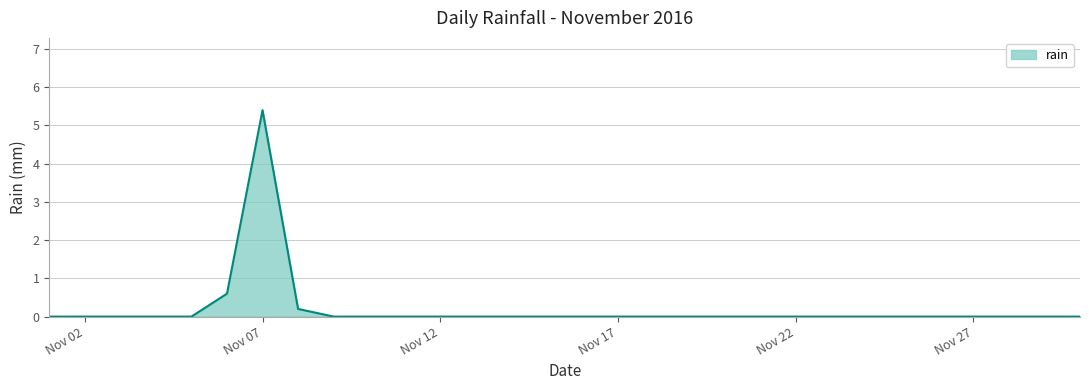

What is the difference between the maximum and minimum values?

5.4